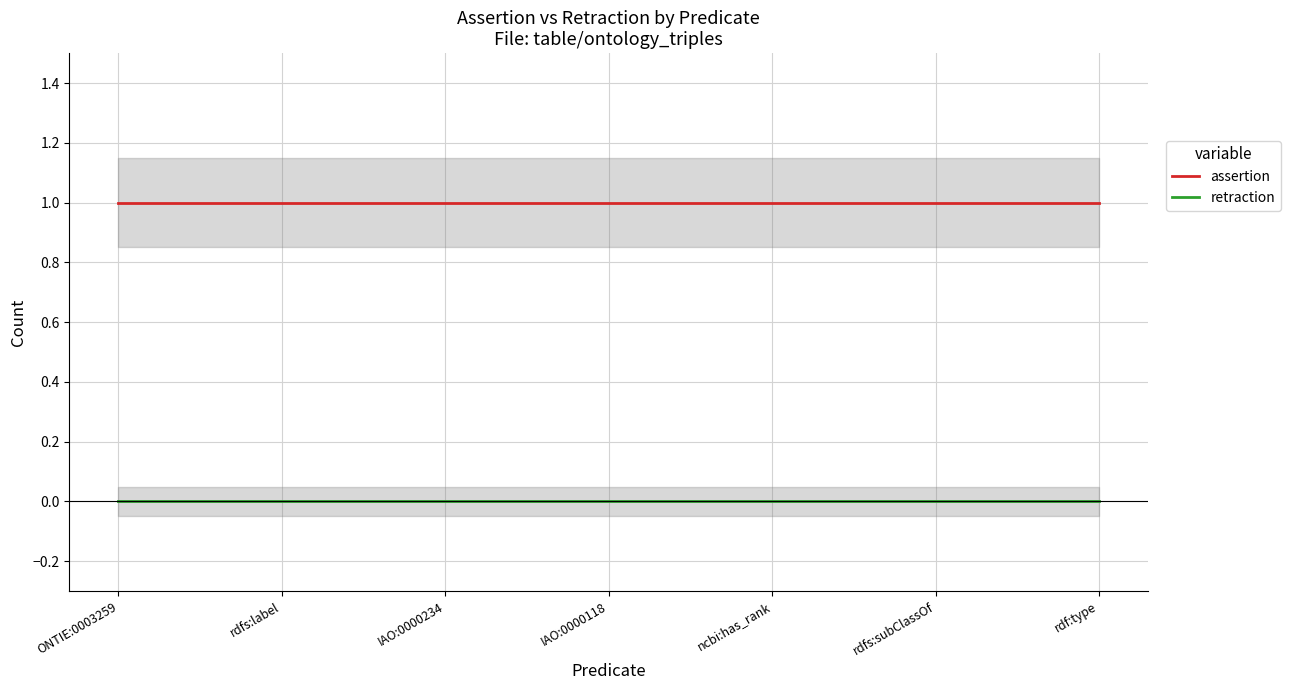

Reading right to left, list all the values displayed in this chart.

assertion: 1	1	1	1	1	1	1
retraction: 0	0	0	0	0	0	0